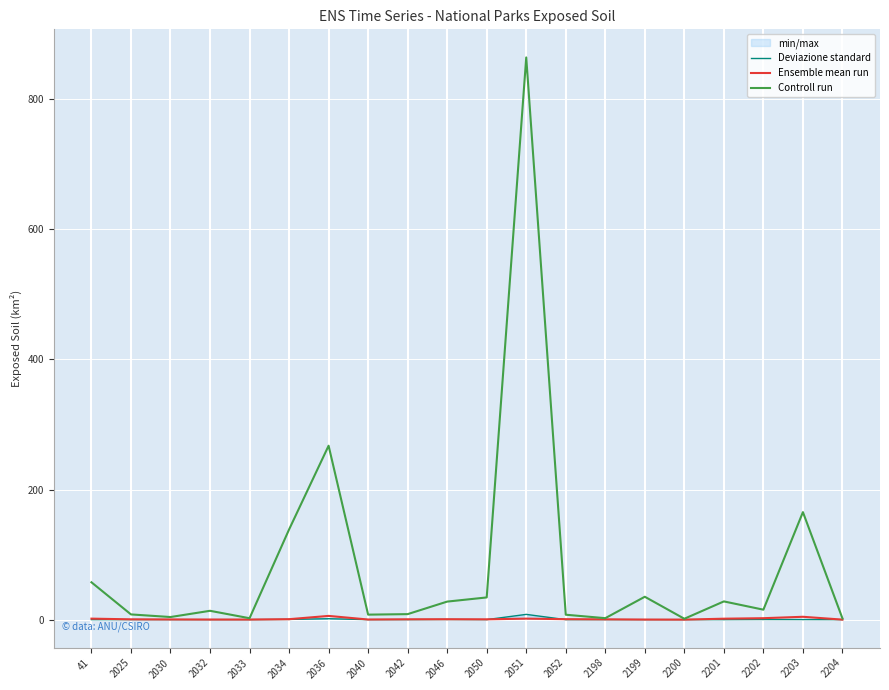

Which category has the highest value in the Controll run series?

2051